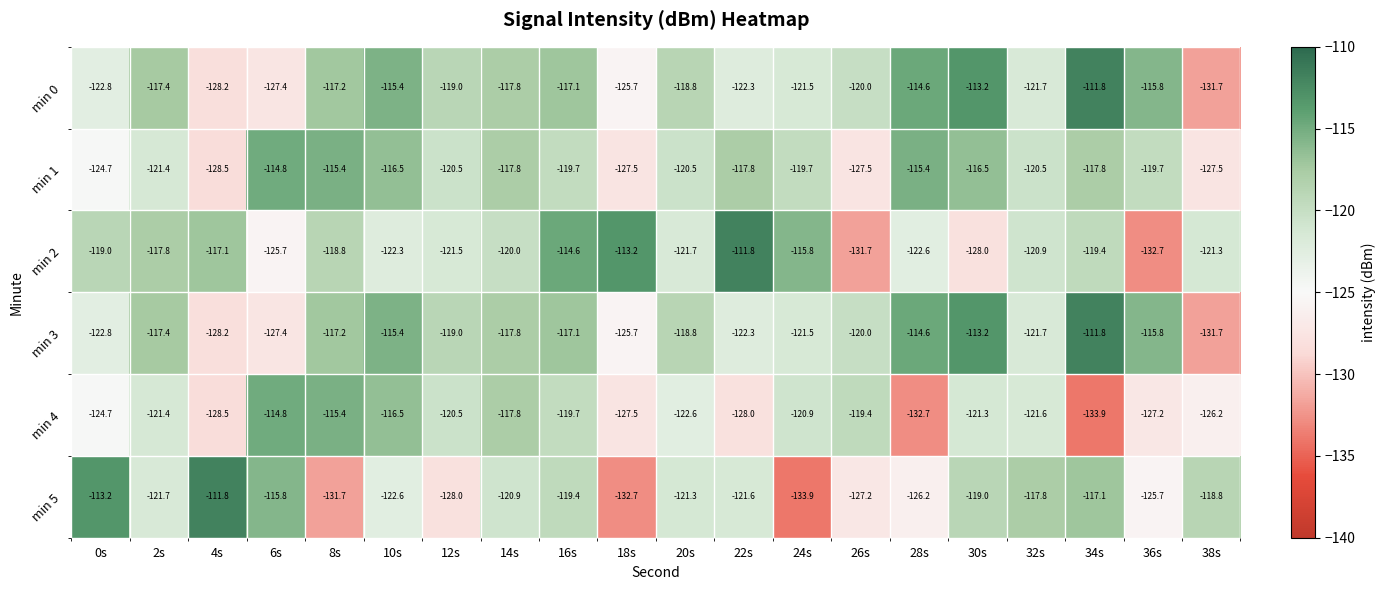

Which category has the highest value in the min 5 series?

4s